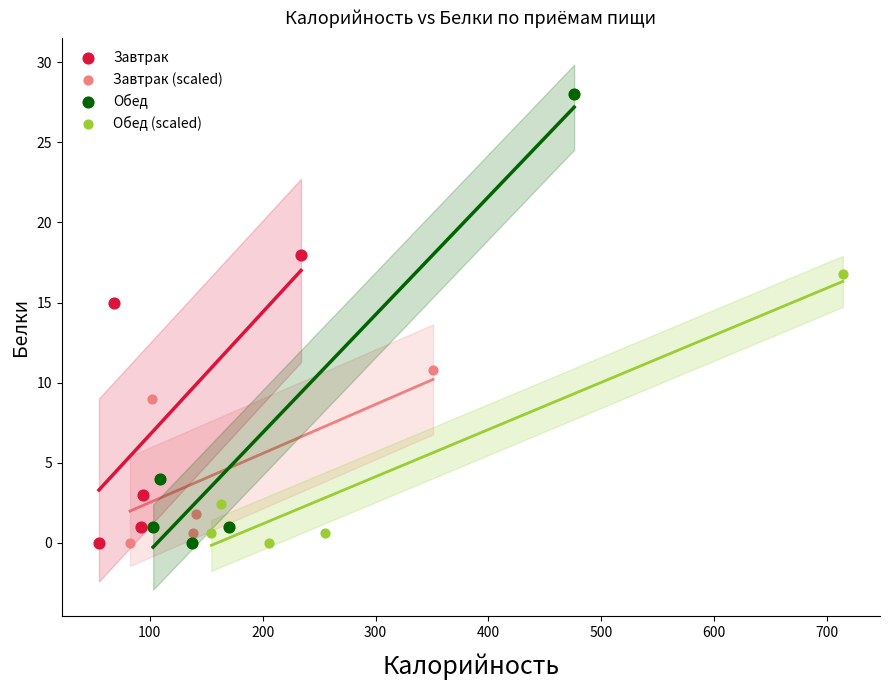

What are all the series names shown in the legend?

Завтрак, Завтрак (scaled), Обед, Обед (scaled)